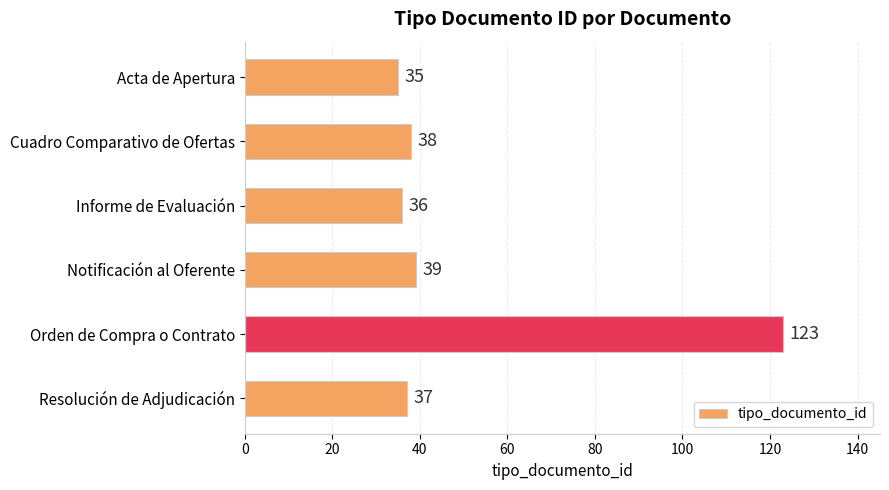

Reading bottom to top, extract all data points from this chart.

Resolución de Adjudicación=37	Orden de Compra o Contrato=123	Notificación al Oferente=39	Informe de Evaluación=36	Cuadro Comparativo de Ofertas=38	Acta de Apertura=35